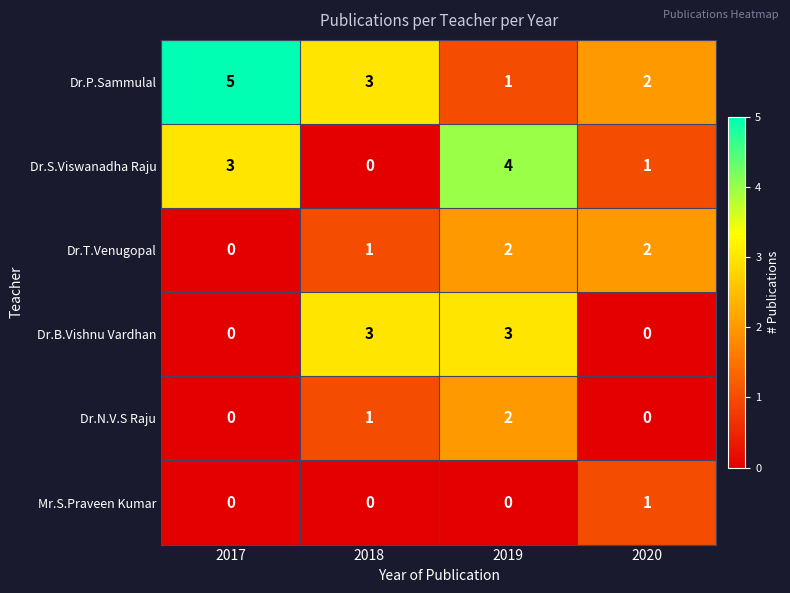

Rank the categories by Dr.S.Viswanadha Raju value from lowest to highest.

2018, 2020, 2017, 2019